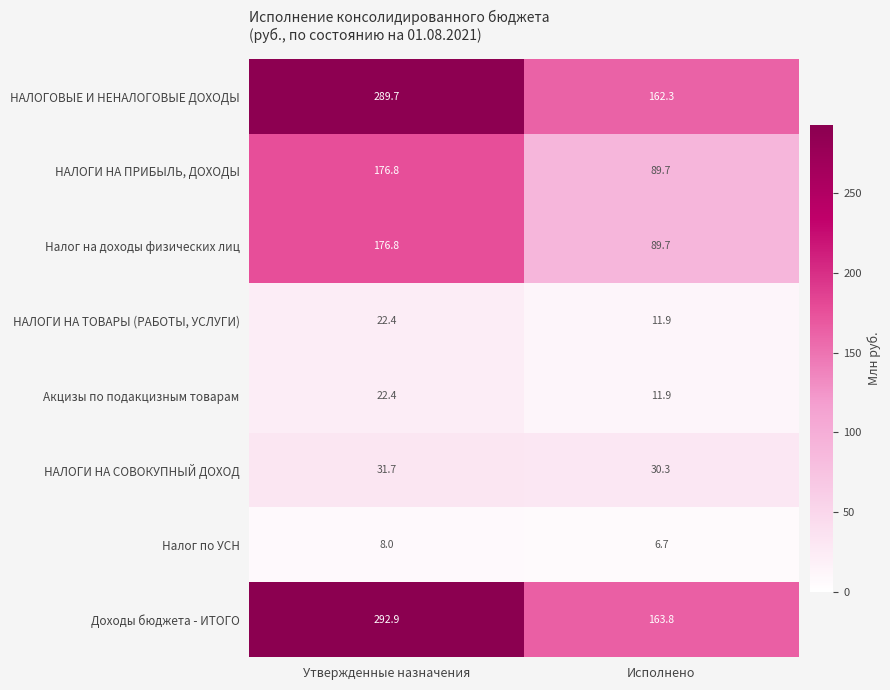

At which category does the chart reach its minimum across all series?

Исполнено